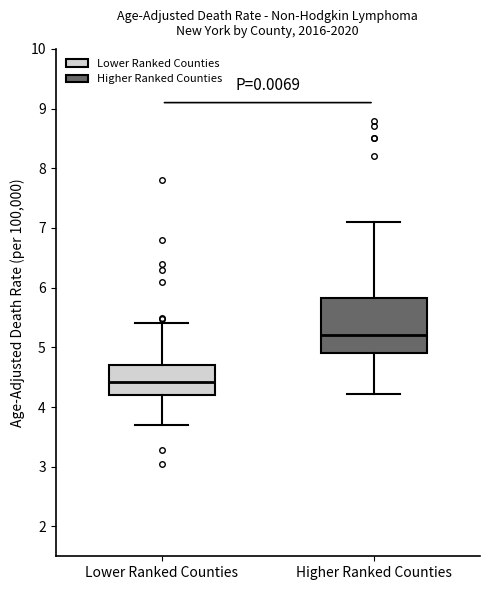

Where is the lower edge of the box for Higher Ranked Counties on the y-axis? The values are not printed on the chart, so give them approximately, as read against the axis.

4.9